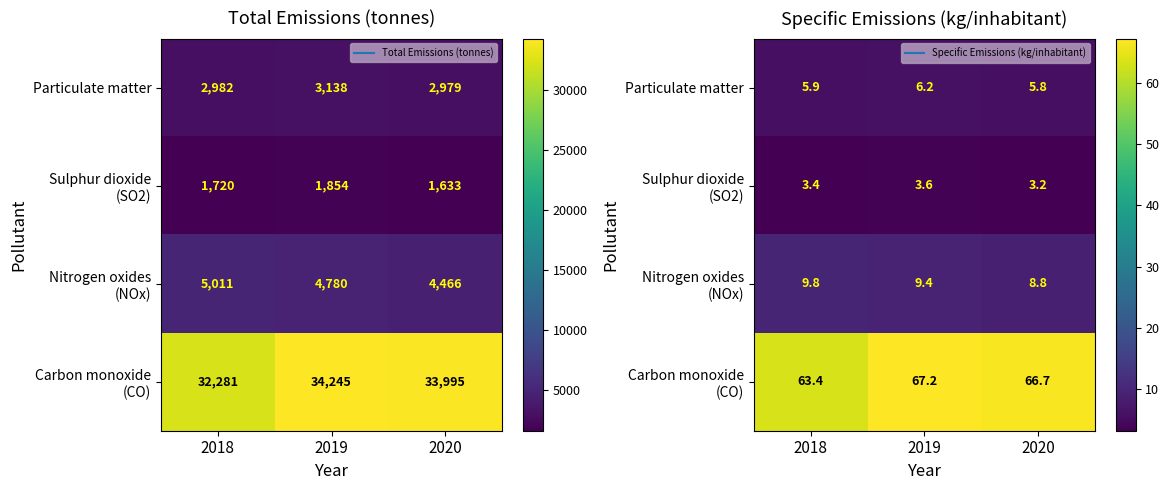

What is the average value of the Nitrogen oxides (NOx) series?

9.3